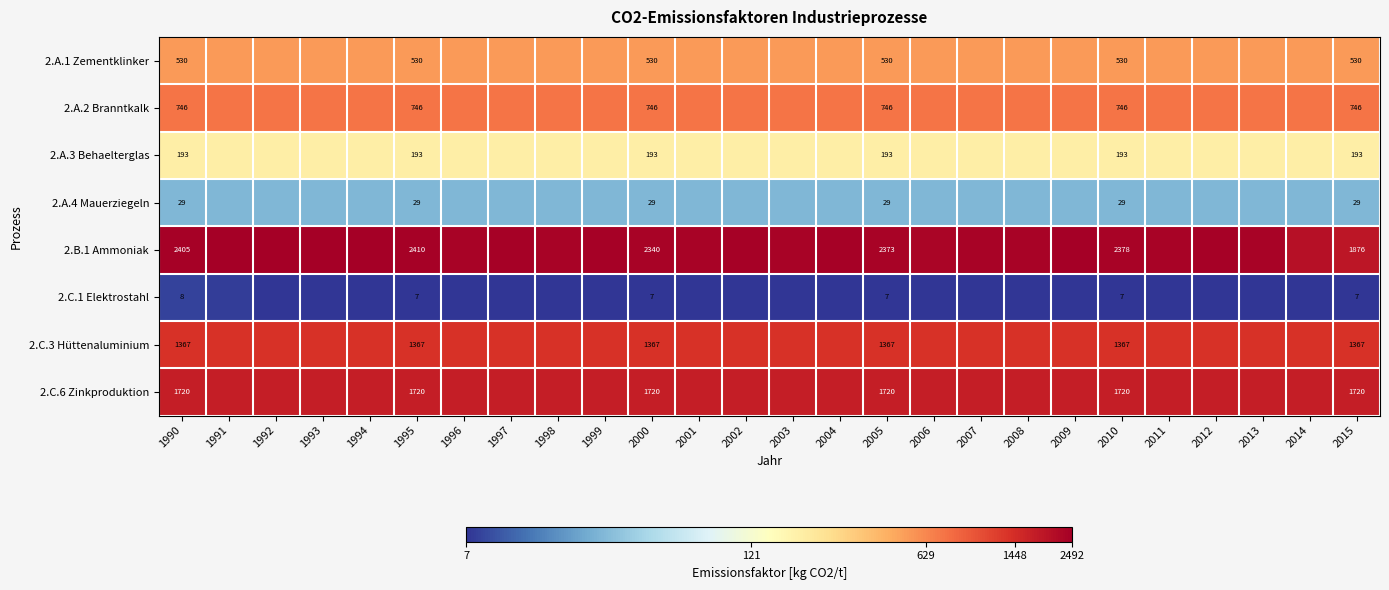

Is the value of 2.C.6 Zinkproduktion at 1990 greater than the value of 2.A.4 Mauerziegeln at 1990?

Yes